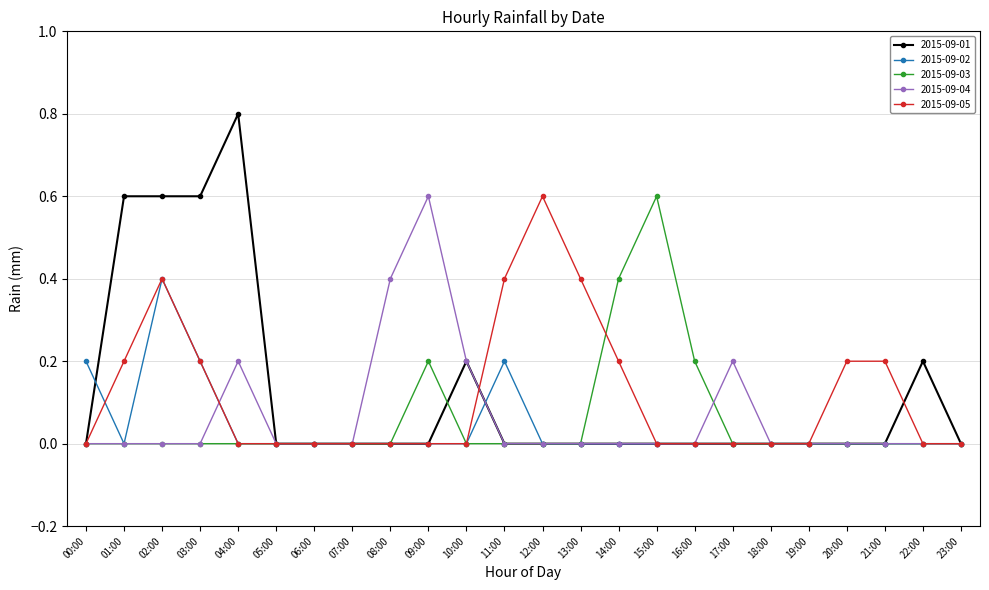

Which series has the widest spread of values?

2015-09-01